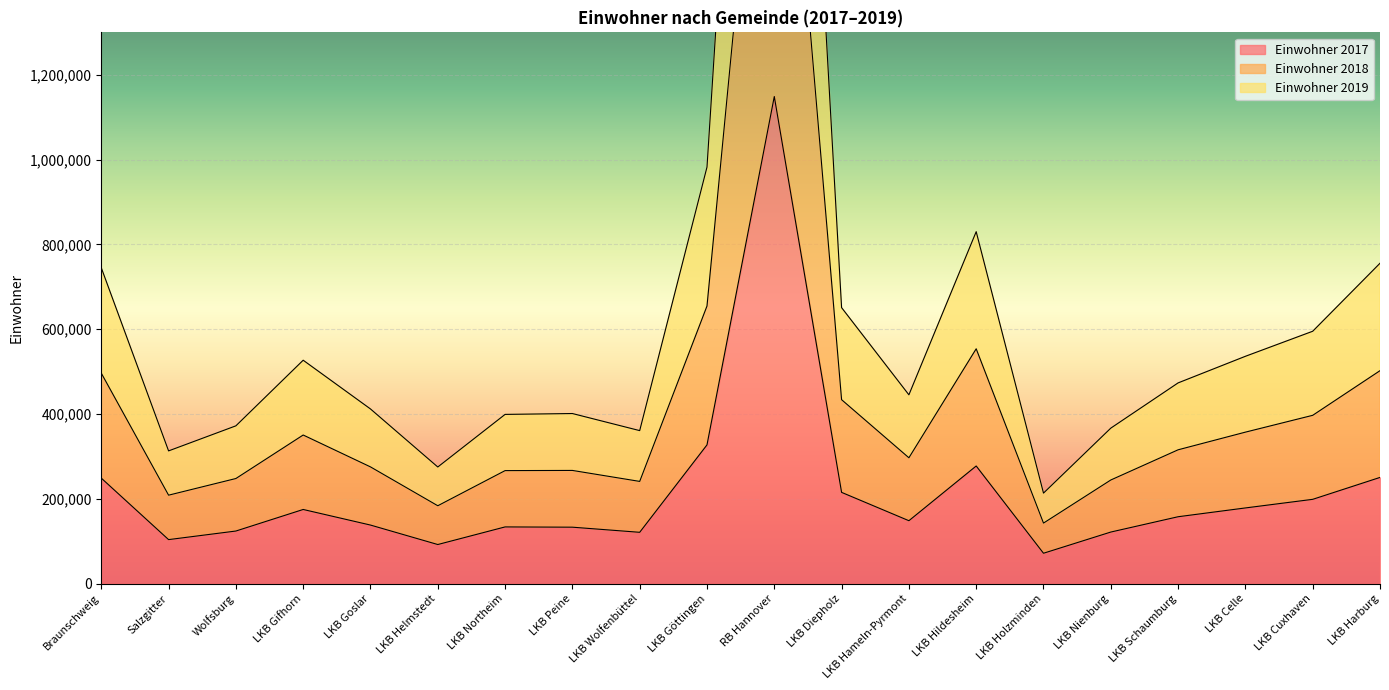

True or false: Einwohner 2017 has a value of 48211 at Salzgitter.

False